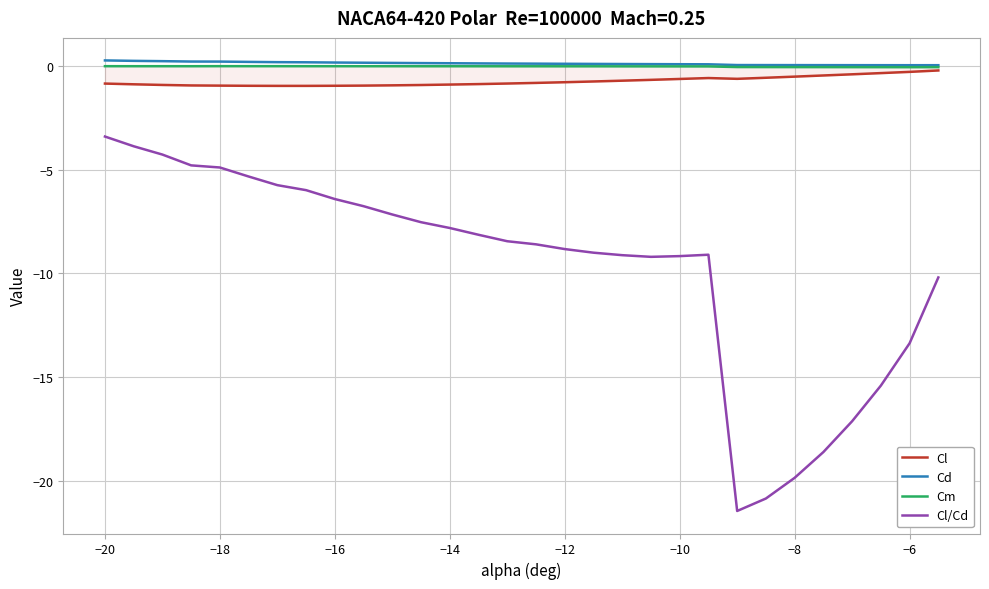

Which series has the widest spread of values?

Cl/Cd